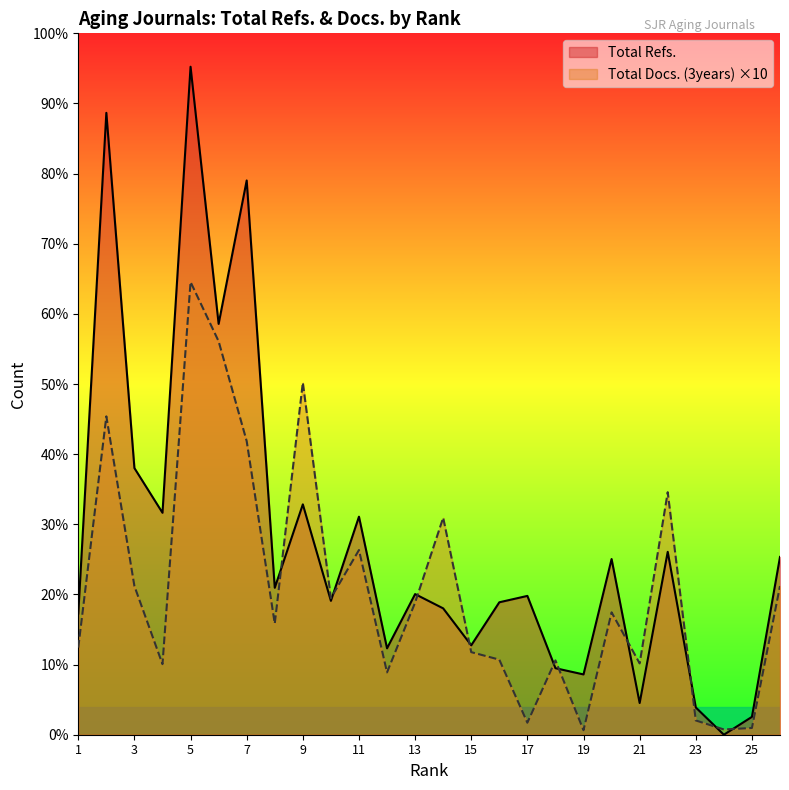

Is the value of Total Refs. at 17 greater than the value of Total Docs. (3years) at 26?

No